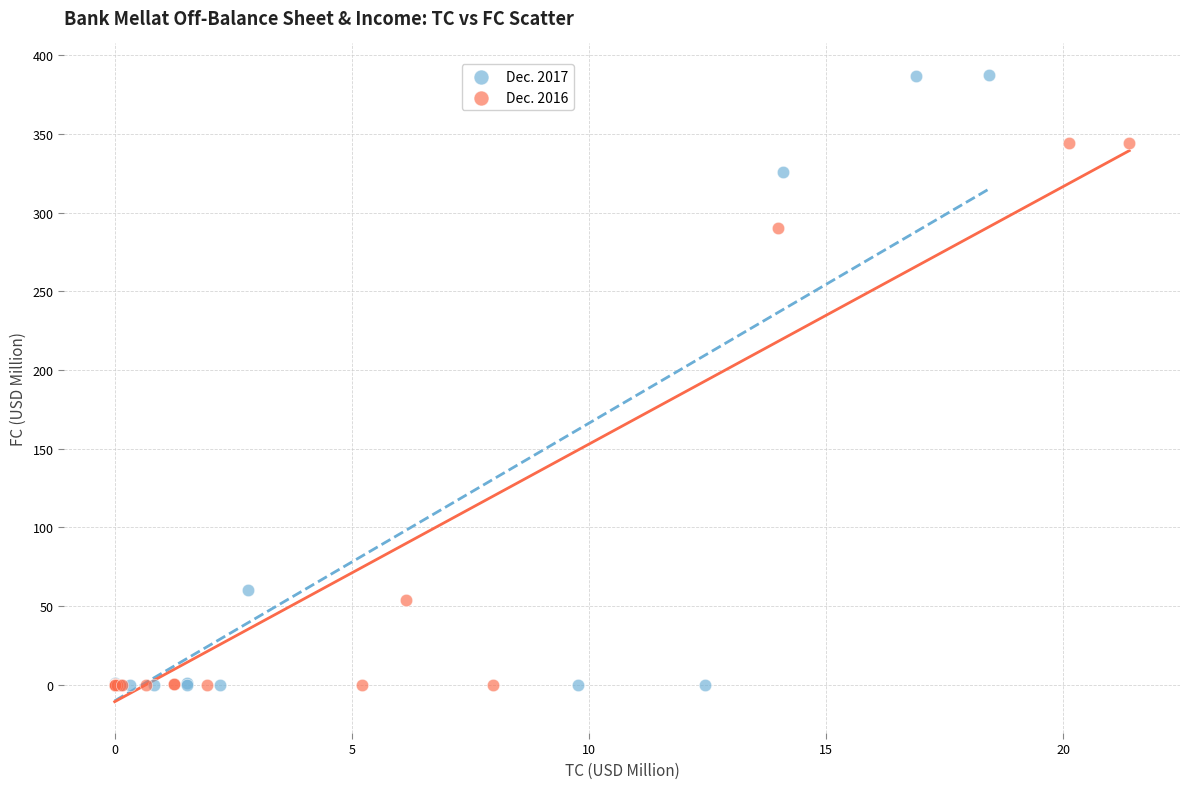

Which series has the widest spread of Y values?

Dec. 2017